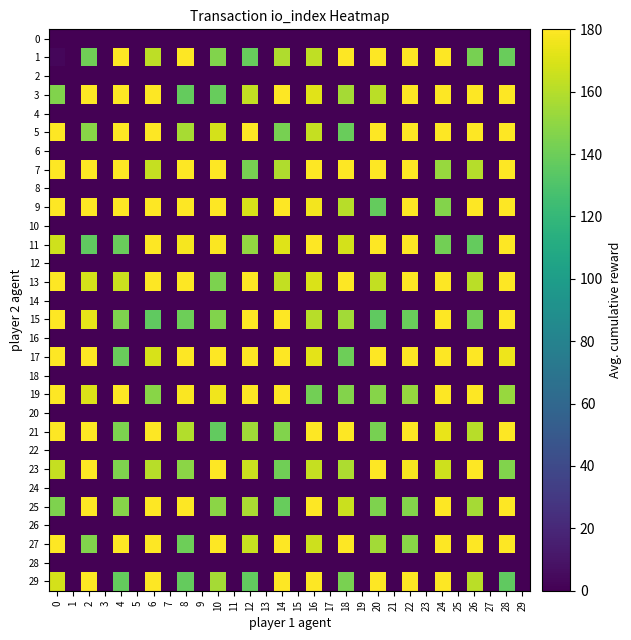

What is the difference between the highest and lowest values at 10?

215.1